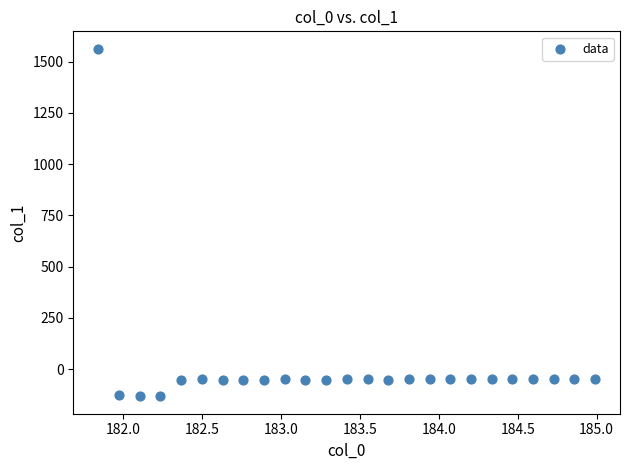

What is the range of X values (max minus min)?

3.1